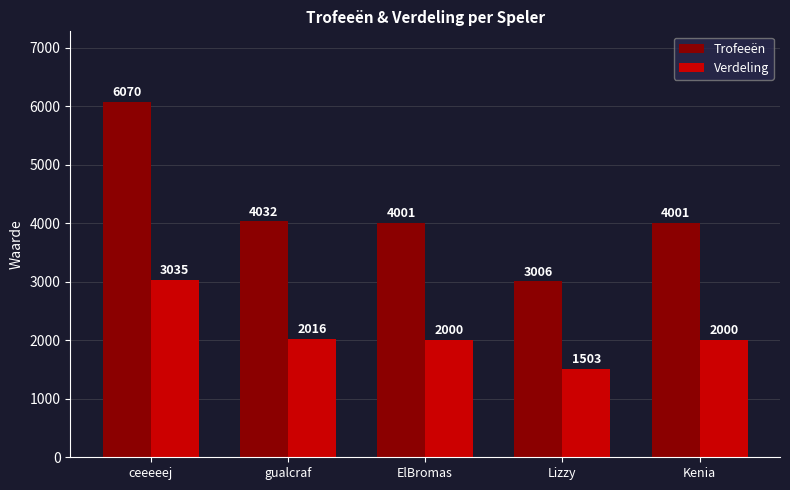

What is the sum of the Verdeling values at Lizzy and ElBromas?

3503